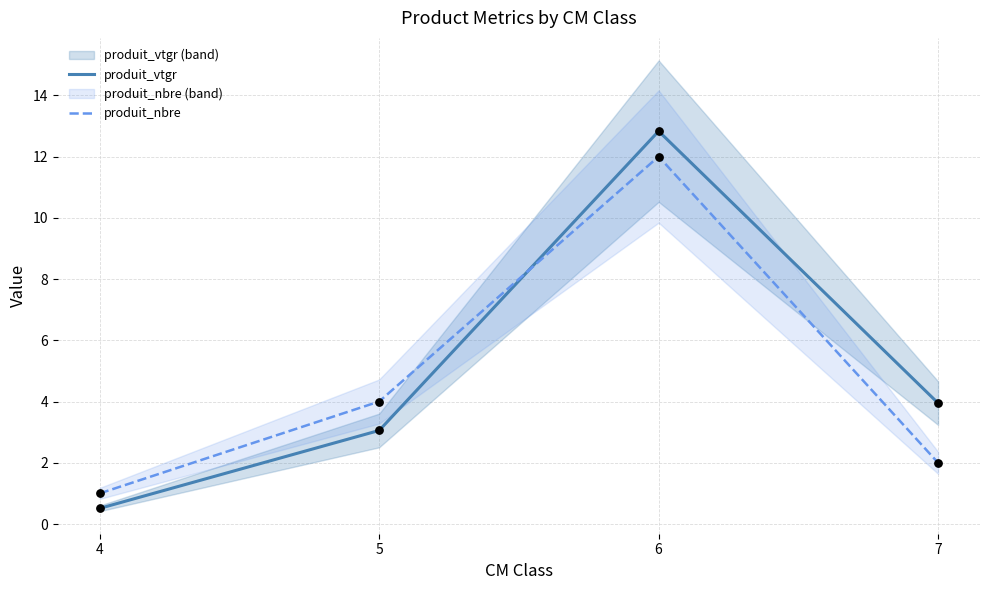

Which series contains the highest Y value?

produit_vtgr